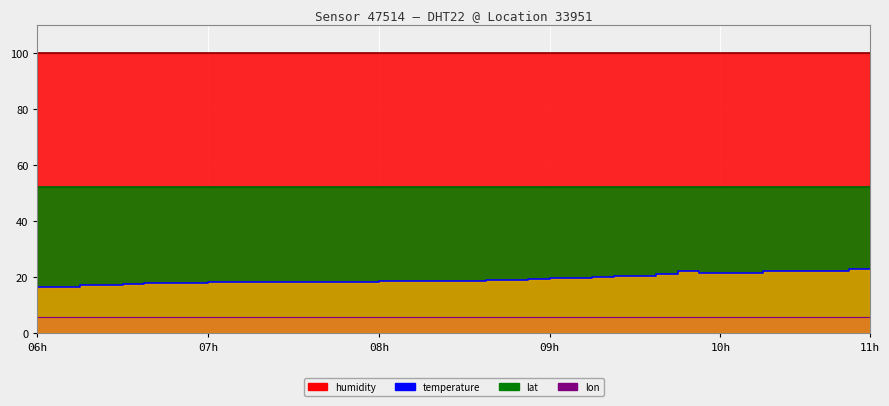

True or false: temperature and humidity intersect in this chart.

False